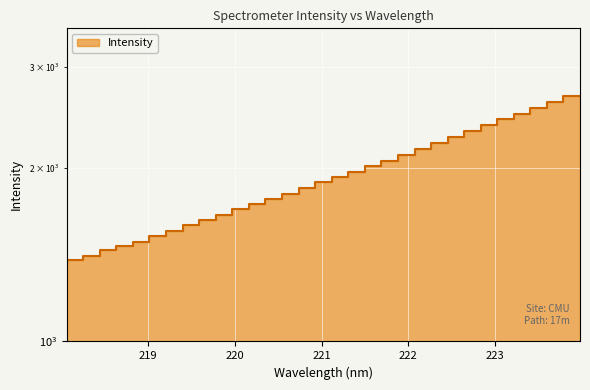

Rank the categories by value from lowest to highest.

218.0596, 218.2508, 218.442, 218.6332, 218.8244, 219.0156, 219.2067, 219.3979, 219.589, 219.7801, 219.9712, 220.1623, 220.3533, 220.5444, 220.7354, 220.9264, 221.1174, 221.3083, 221.4993, 221.6902, 221.8812, 222.0721, 222.263, 222.4538, 222.6447, 222.8355, 223.0264, 223.2172, 223.408, 223.5987, 223.7895, 223.9802